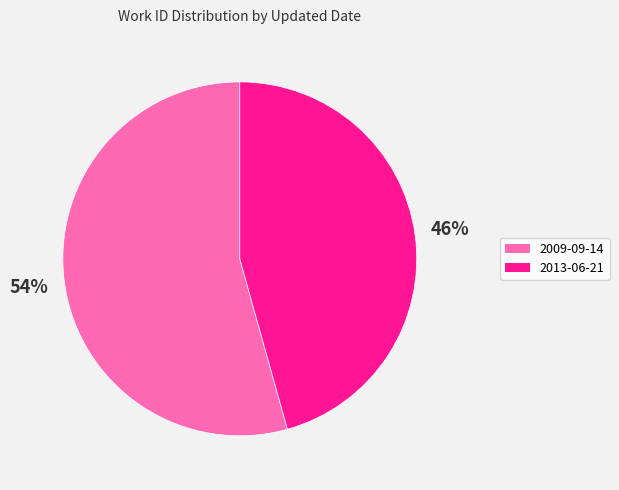

The 2009-09-14 slice represents 67% of the pie. True or false?

False